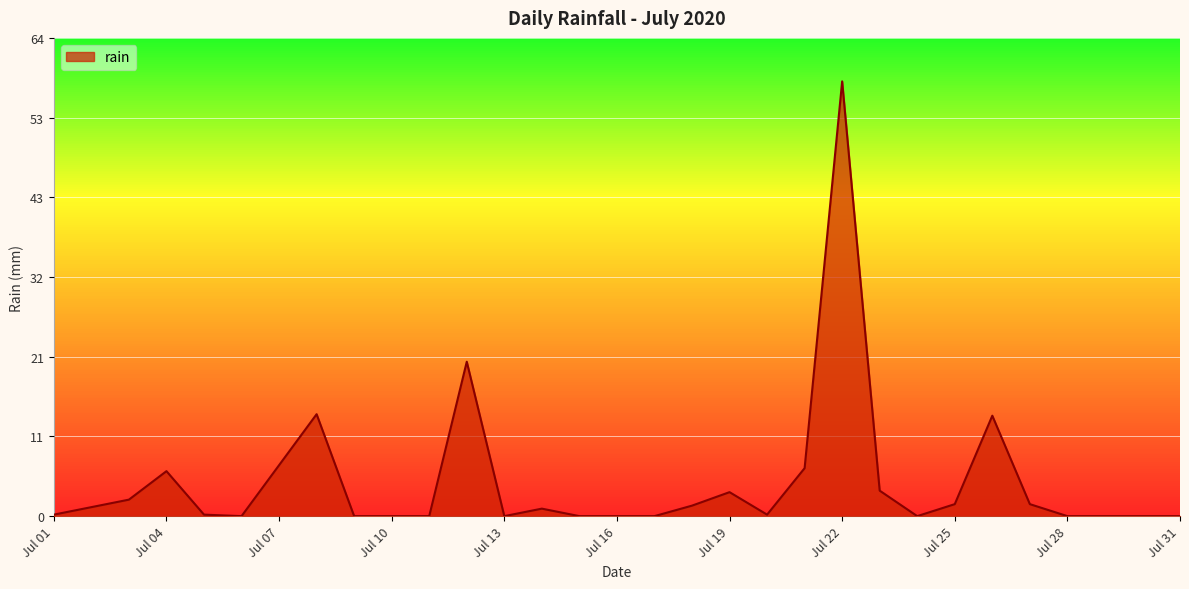

What is the difference between the maximum and minimum values?

58.0